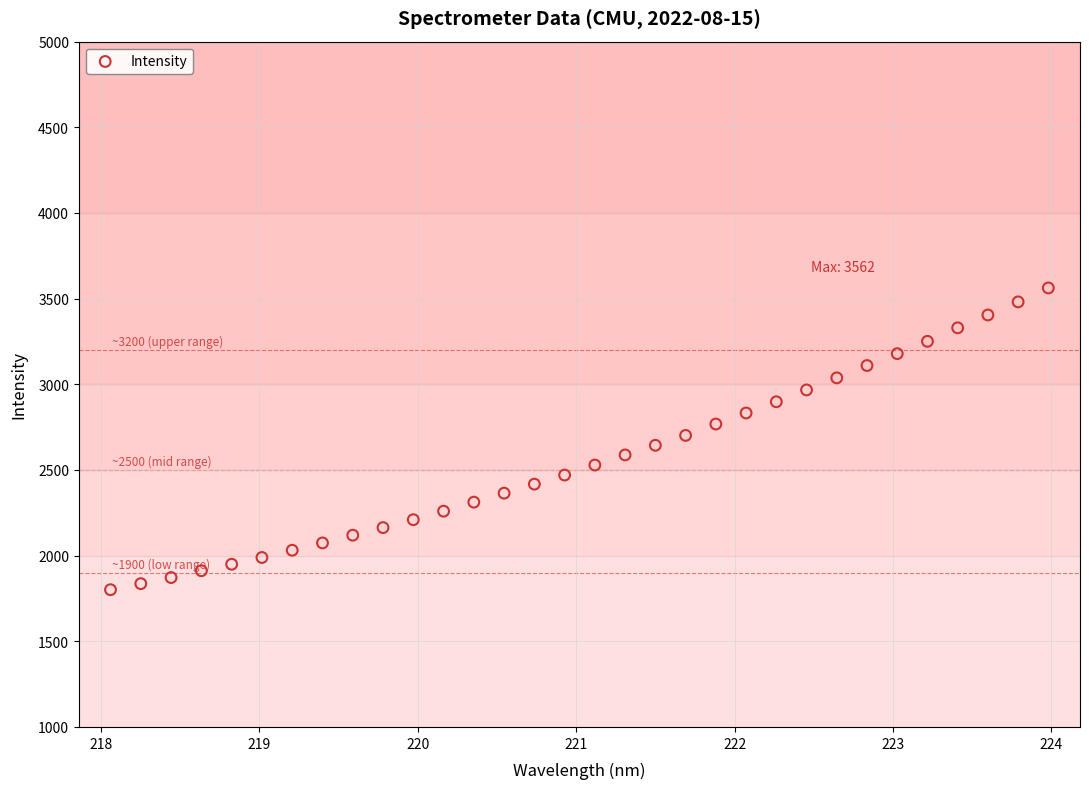

What is the range of X values (max minus min)?

5.9